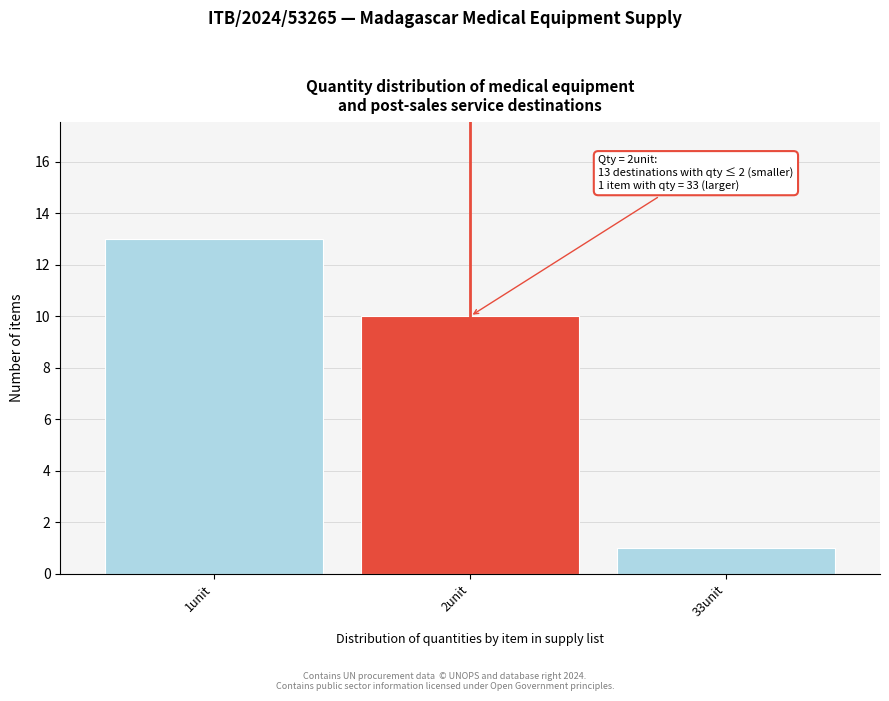

Reading left to right, what are all the values shown in this chart?

1unit=13	2unit=10	33unit=1